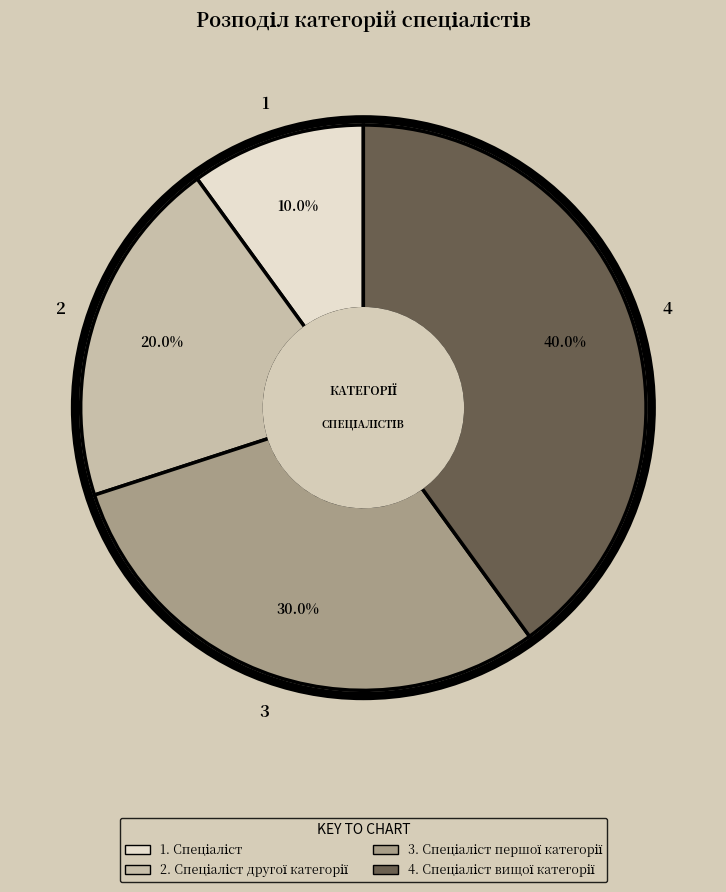

Count the number of slices in the pie.

4